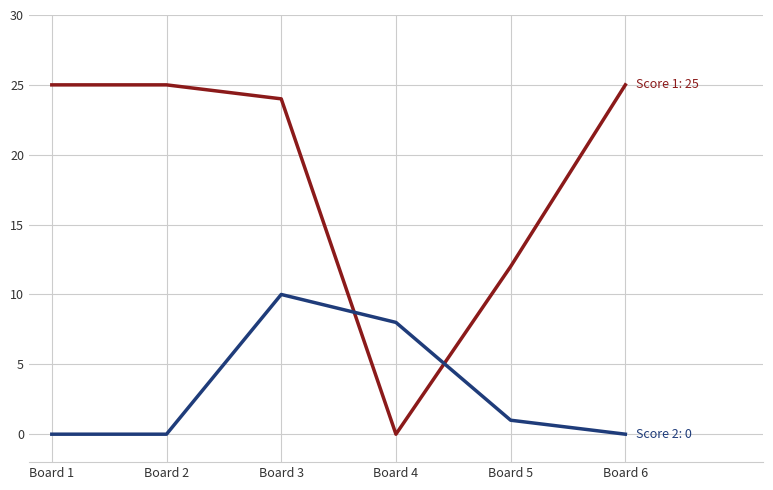

At which category is the sum across all series the highest?

Board 3